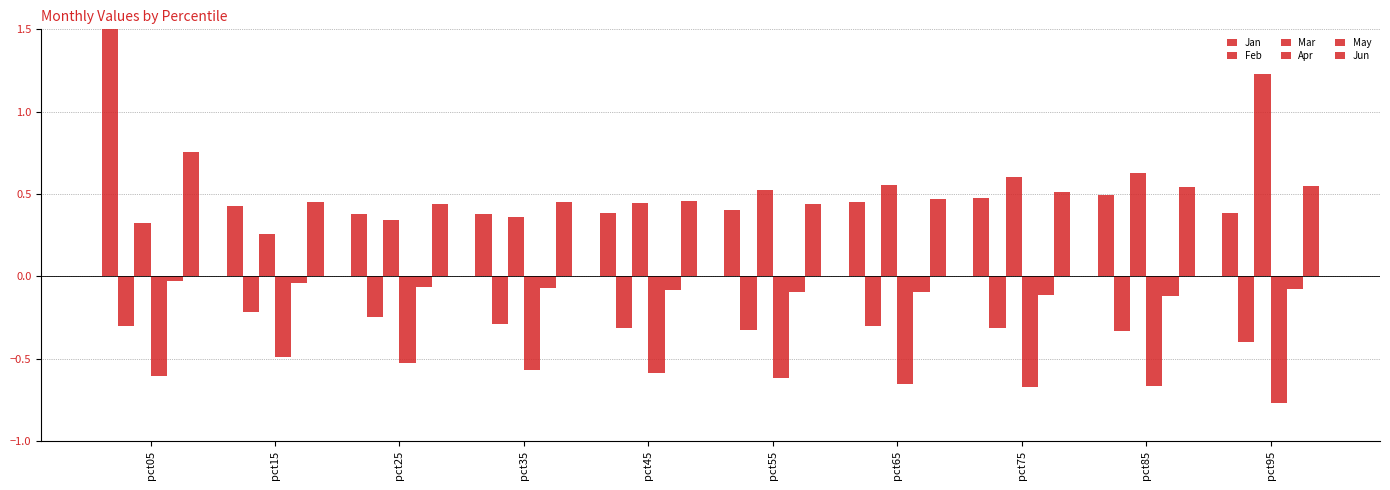

Which series changed the most between pct25 and pct95?

Mar